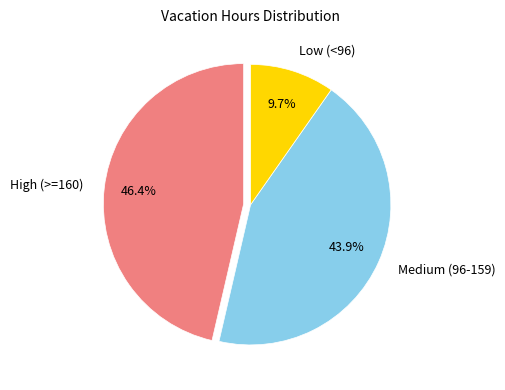

To the nearest percent, what is the difference between the largest and smallest slice percentages?

37%